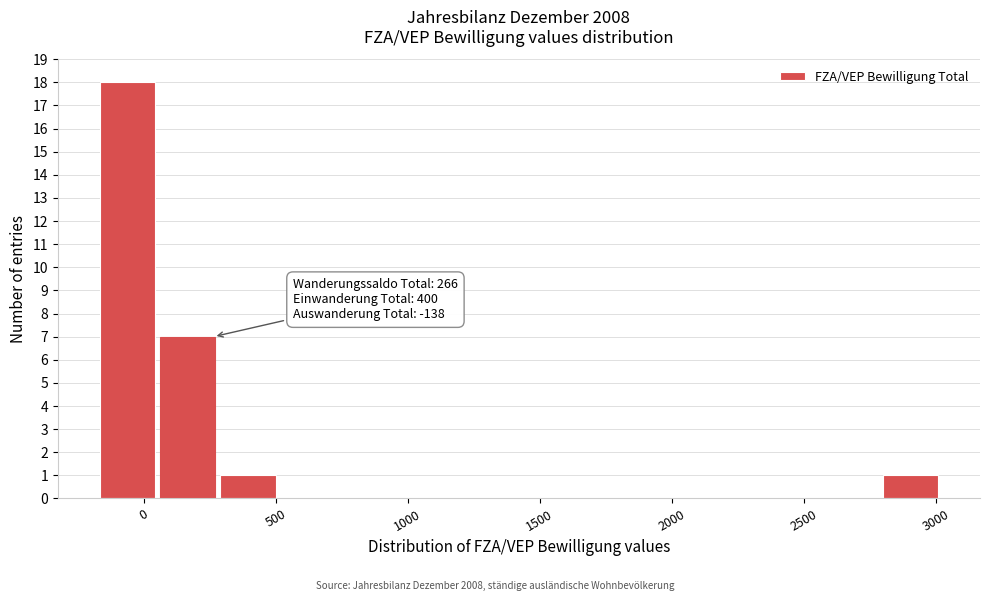

Which range on the x-axis has the tallest bar?

-150 to 50